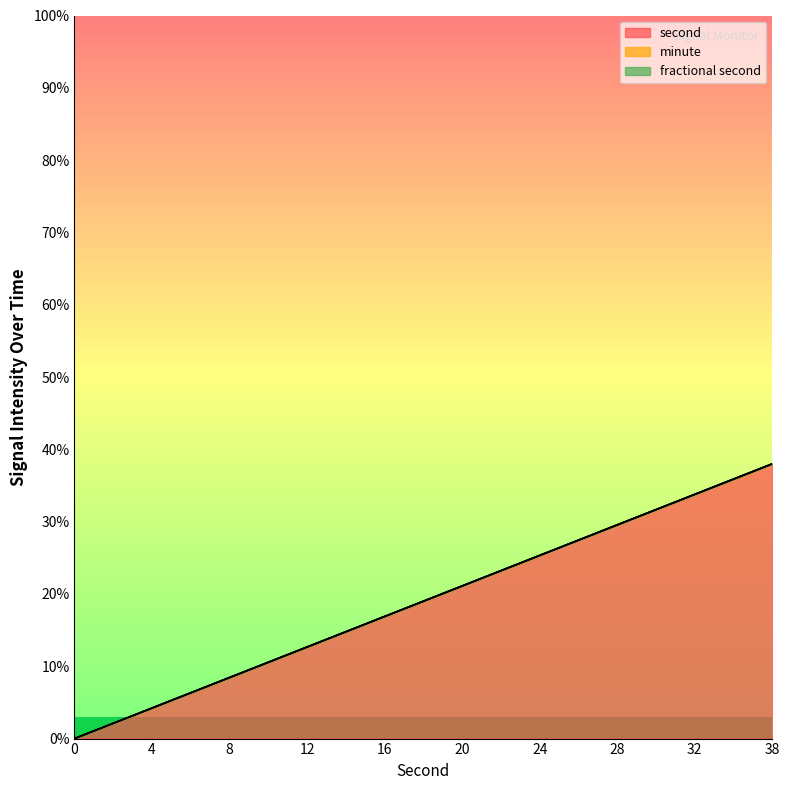

True or false: fractional second and minute cross at least once.

False